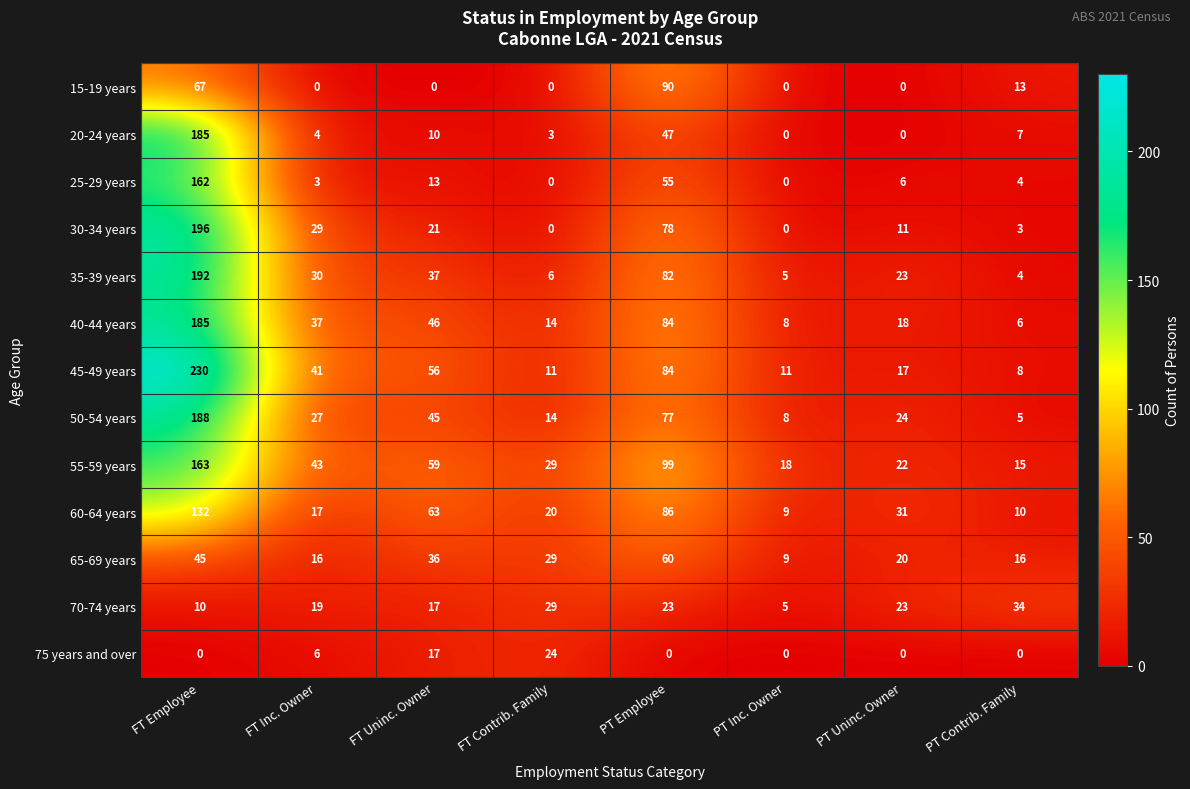

At which category is the sum across all series the highest?

FT Employee